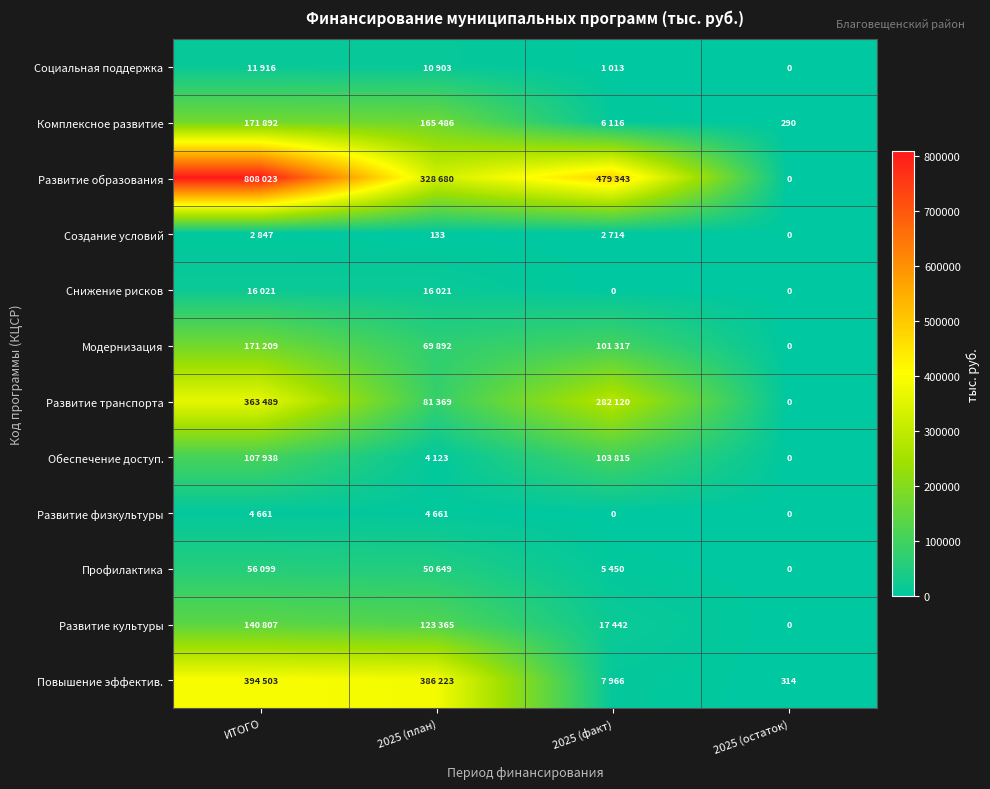

What is the total value across all series at 2025 (остаток)?

604